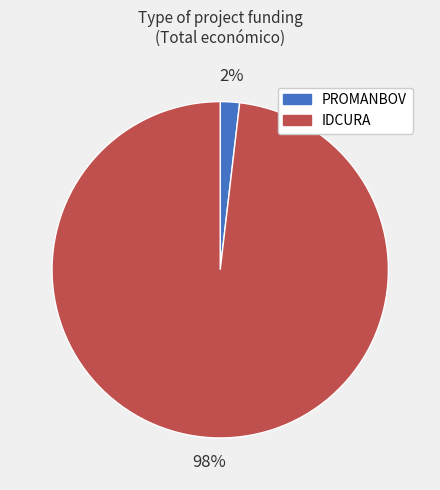

To the nearest percent, what portion does PROMANBOV represent?

2%